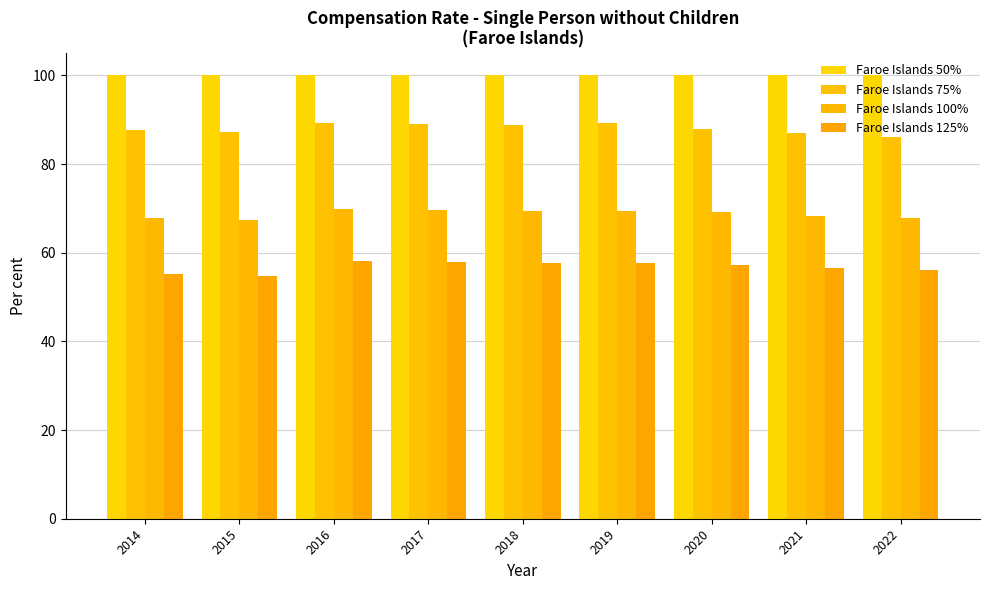

Reading left to right, transcribe all the data shown in this chart.

Faroe Islands 50%: 2014=100.0	2015=100.0	2016=100.0	2017=100.0	2018=100.0	2019=100.0	2020=100.0	2021=100.0	2022=100.0
Faroe Islands 75%: 2014=87.7	2015=87.2	2016=89.3	2017=89.0	2018=88.9	2019=89.2	2020=87.9	2021=86.9	2022=86.2
Faroe Islands 100%: 2014=67.8	2015=67.3	2016=69.8	2017=69.6	2018=69.4	2019=69.5	2020=69.1	2021=68.2	2022=67.8
Faroe Islands 125%: 2014=55.2	2015=54.8	2016=58.1	2017=57.9	2018=57.6	2019=57.7	2020=57.3	2021=56.6	2022=56.1